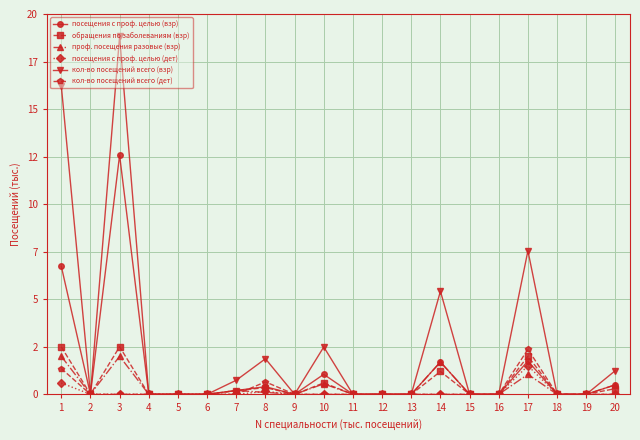

True or false: посещения с проф. целью (взр) and обращения по заболеваниям (взр) intersect in this chart.

False